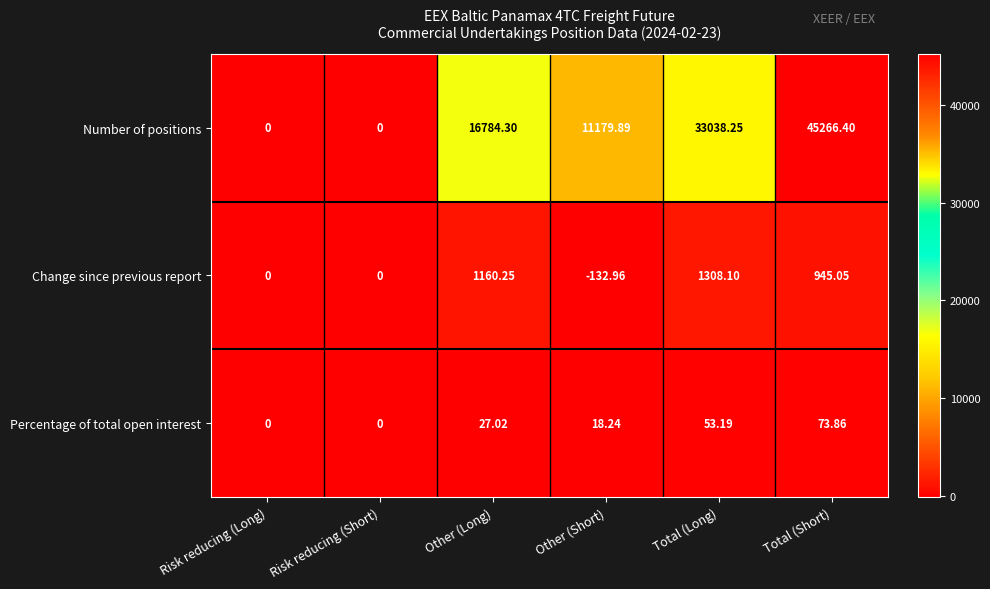

Count the number of data series in this chart.

3